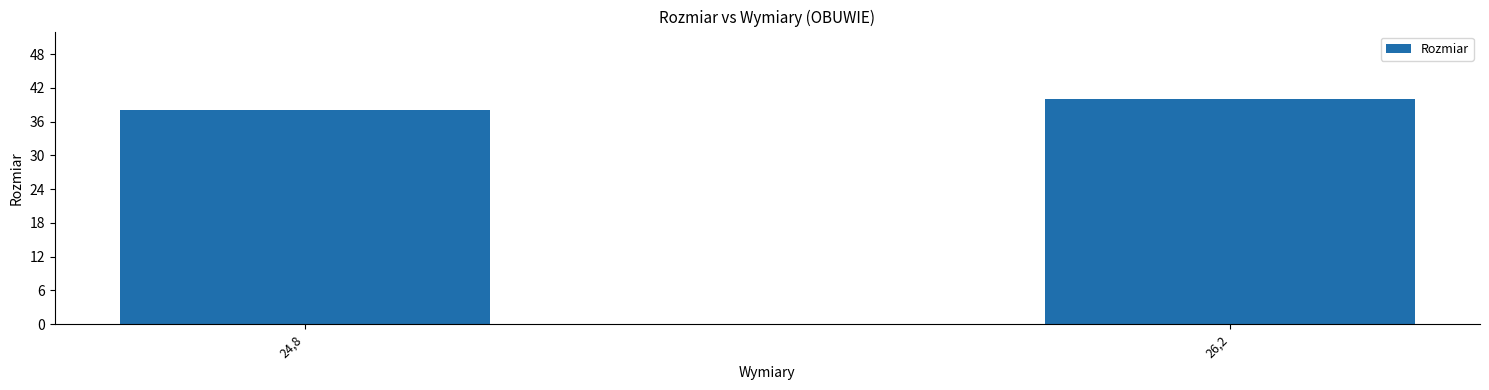

What is the difference between the values at 26,2 and 24,8?

2